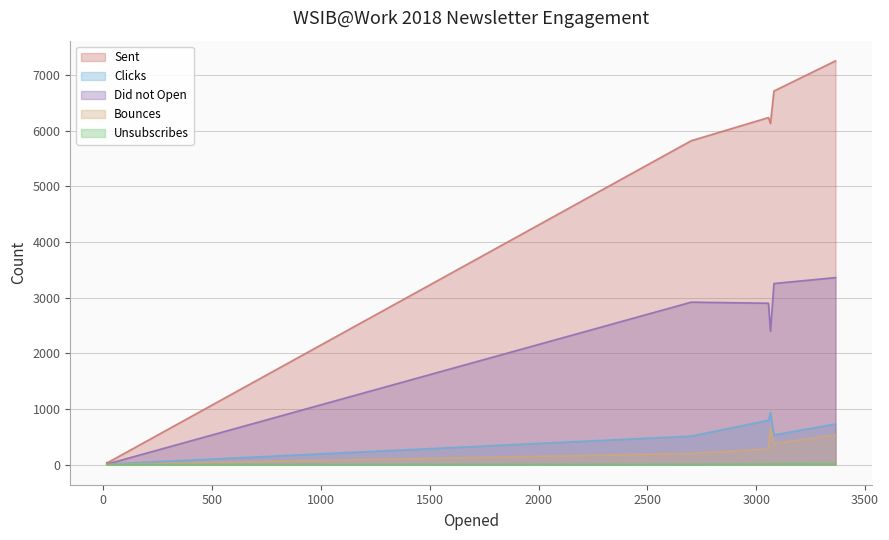

What is the maximum value for Bounces?

665